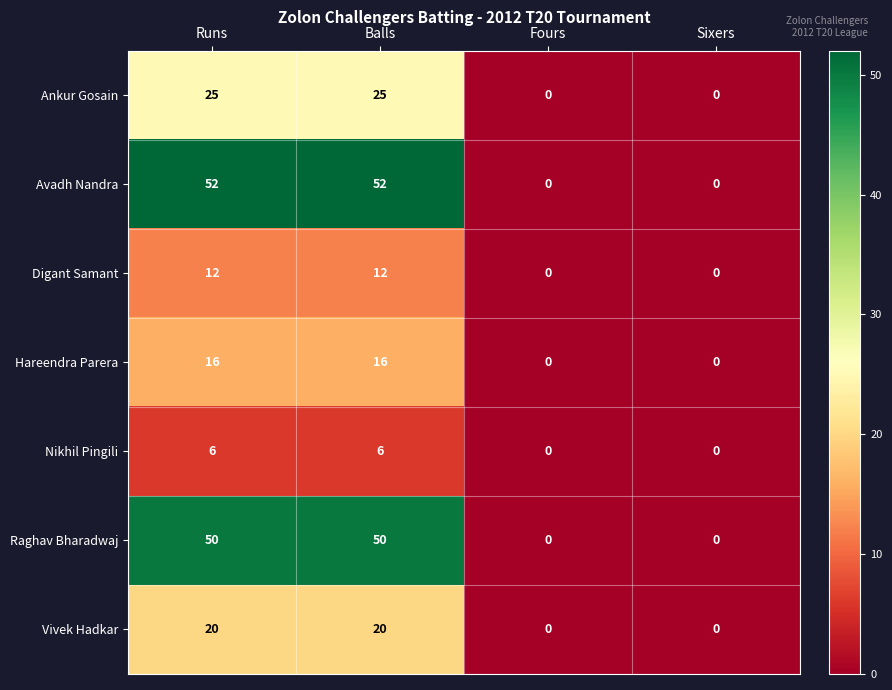

Reading left to right, extract all data points from this chart.

Ankur Gosain: Runs=25	Balls=25	Fours=0	Sixers=0
Avadh Nandra: Runs=52	Balls=52	Fours=0	Sixers=0
Digant Samant: Runs=12	Balls=12	Fours=0	Sixers=0
Hareendra Parera: Runs=16	Balls=16	Fours=0	Sixers=0
Nikhil Pingili: Runs=6	Balls=6	Fours=0	Sixers=0
Raghav Bharadwaj: Runs=50	Balls=50	Fours=0	Sixers=0
Vivek Hadkar: Runs=20	Balls=20	Fours=0	Sixers=0